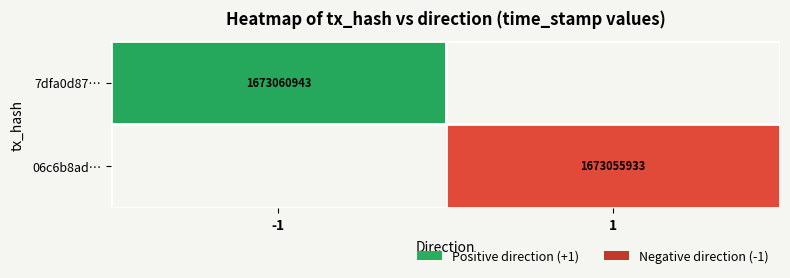

True or false: 06c6b8ad… has a value of 1673055933 at 1.

True